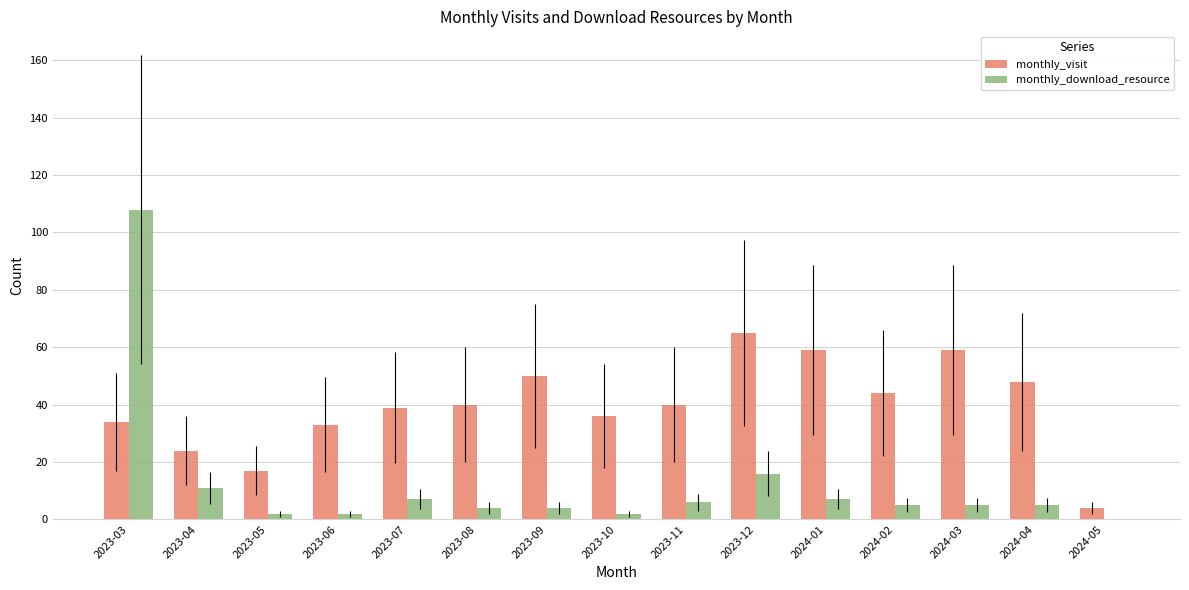

Reading left to right, extract all data points from this chart.

monthly_visit: 34	24	17	33	39	40	50	36	40	65	59	44	59	48	4
monthly_download_resource: 108	11	2	2	7	4	4	2	6	16	7	5	5	5	0